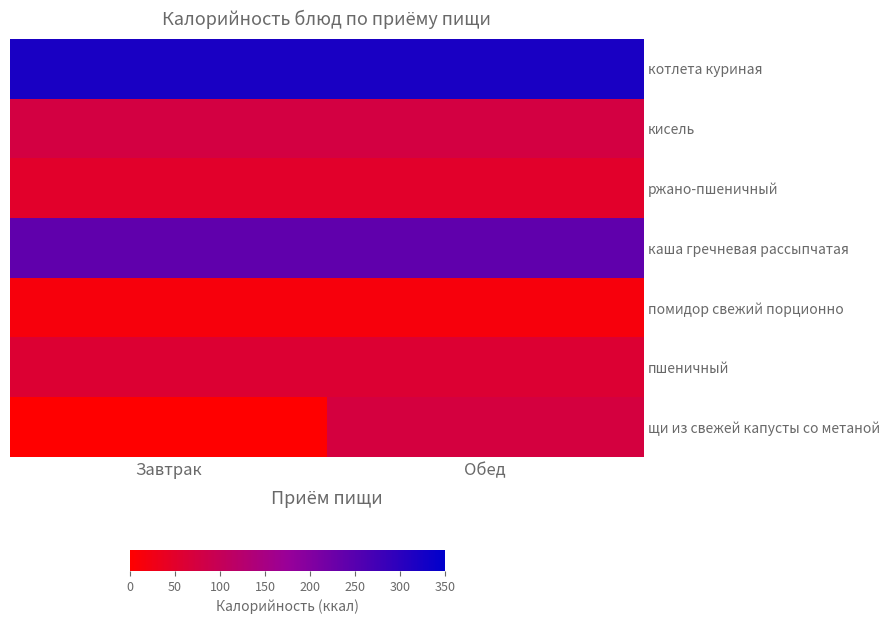

Between Завтрак and Обед, which series saw the biggest shift?

щи из свежей капусты со метаной